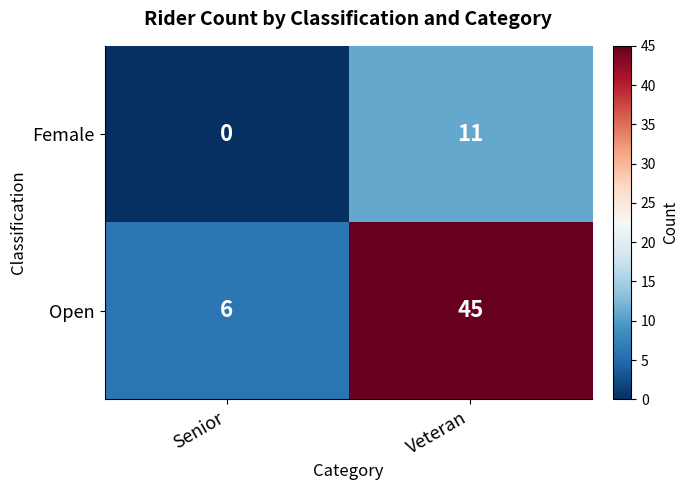

List the series in order of their overall mean, lowest first.

Female, Open